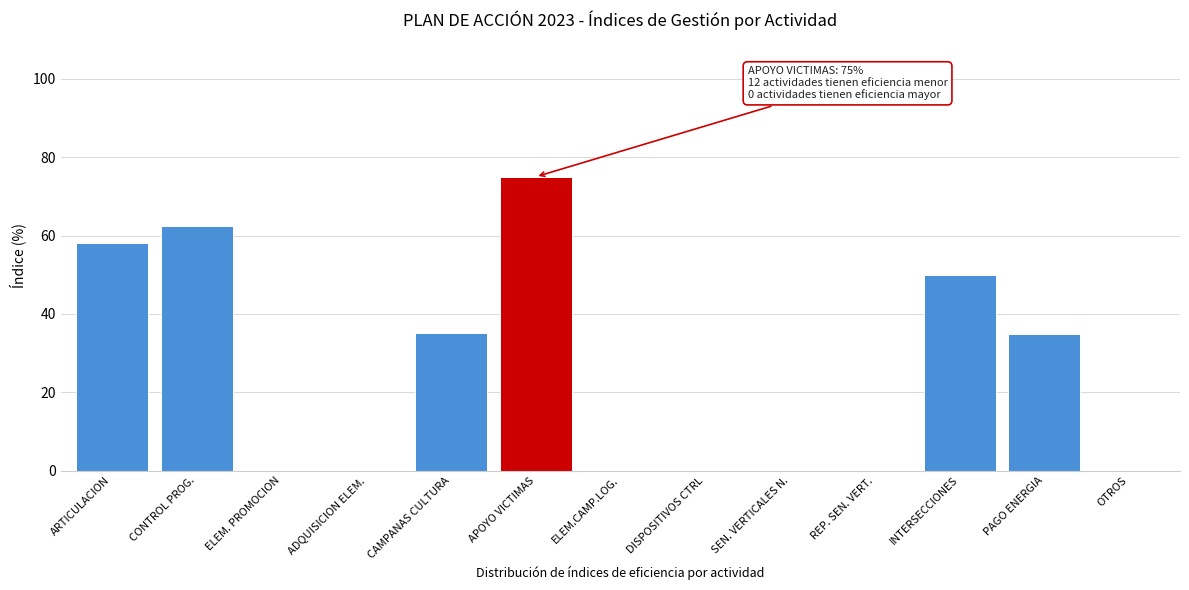

What value does the data have at CAMPANAS CULTURA?

35.1